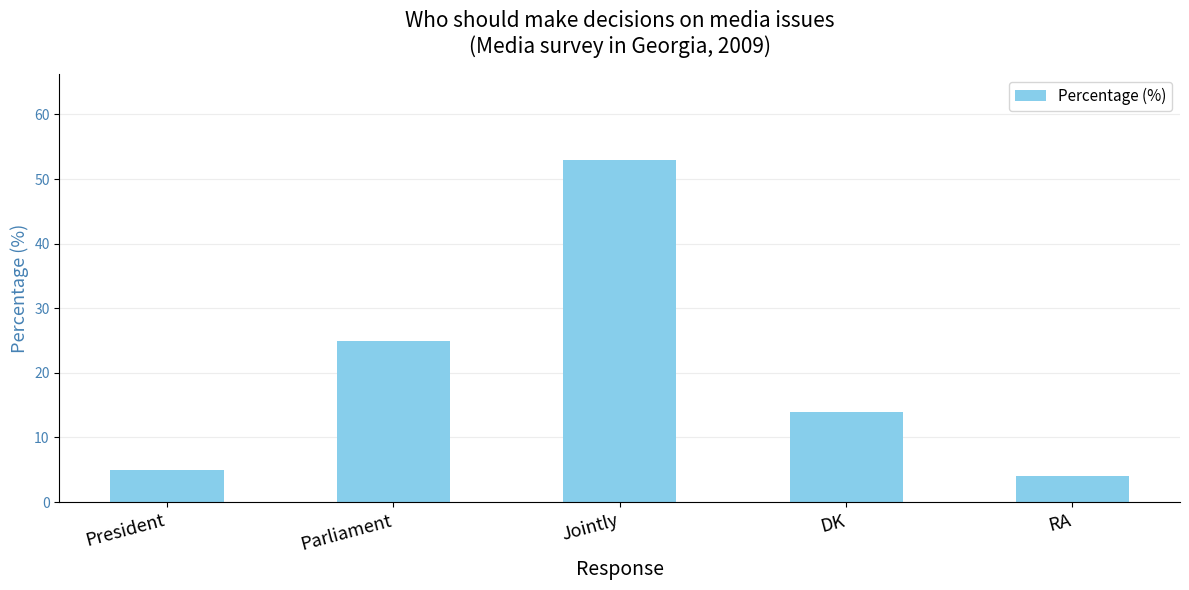

List the labels in order of value, largest first.

Jointly, Parliament, DK, President, RA